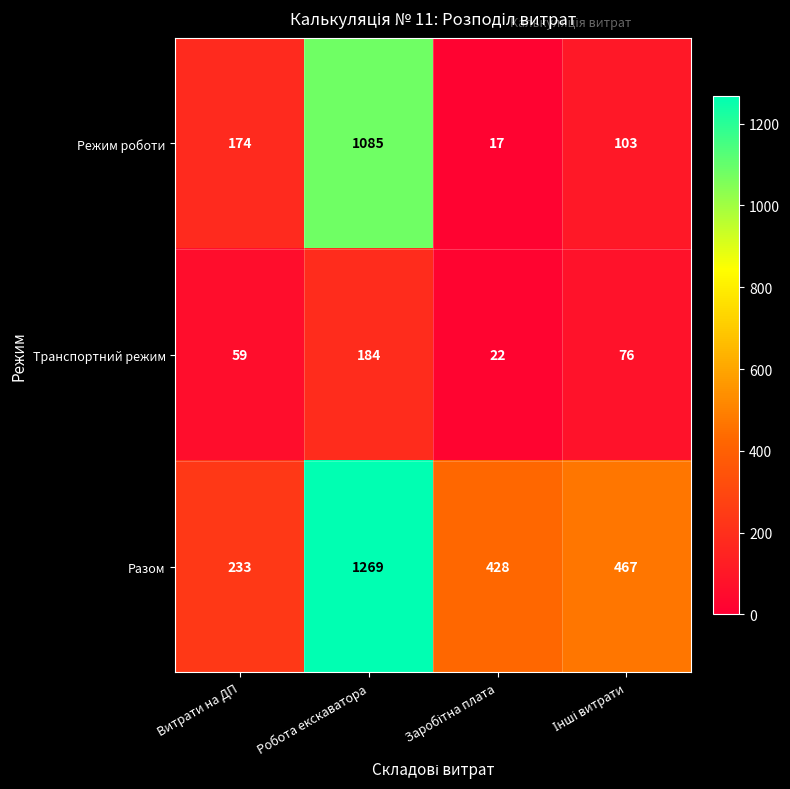

What is the sum of all Режим роботи values?

1379